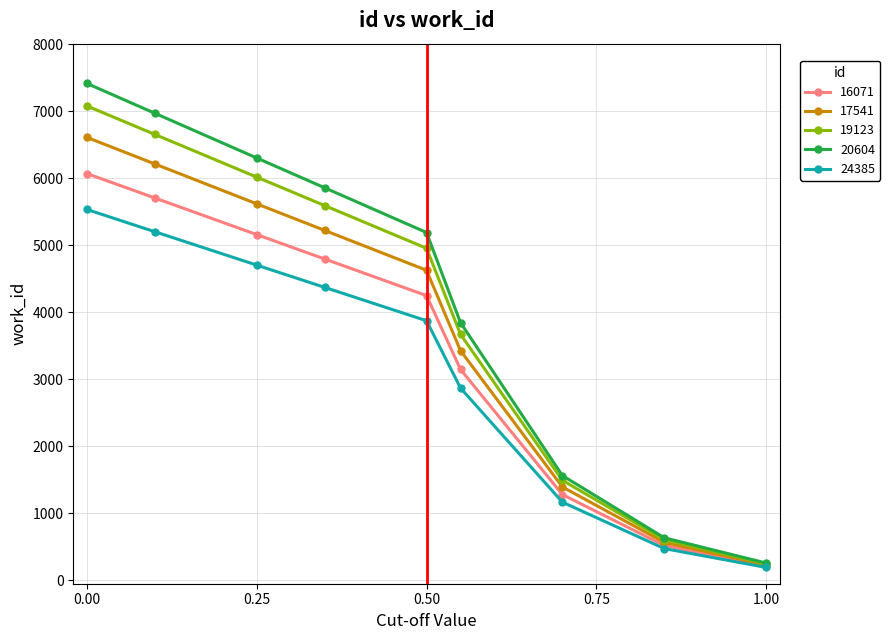

How many lines are shown in the chart?

5